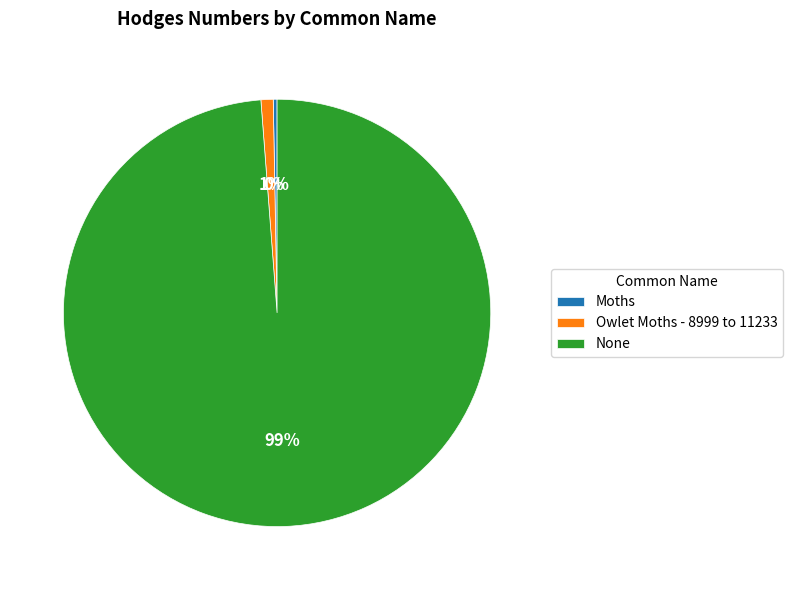

Which has a higher value, Moths or None?

None